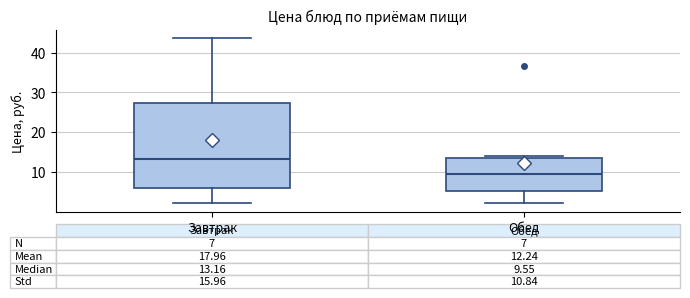

Comparing the boxes themselves (not the whiskers), which one is the tallest?

Завтрак